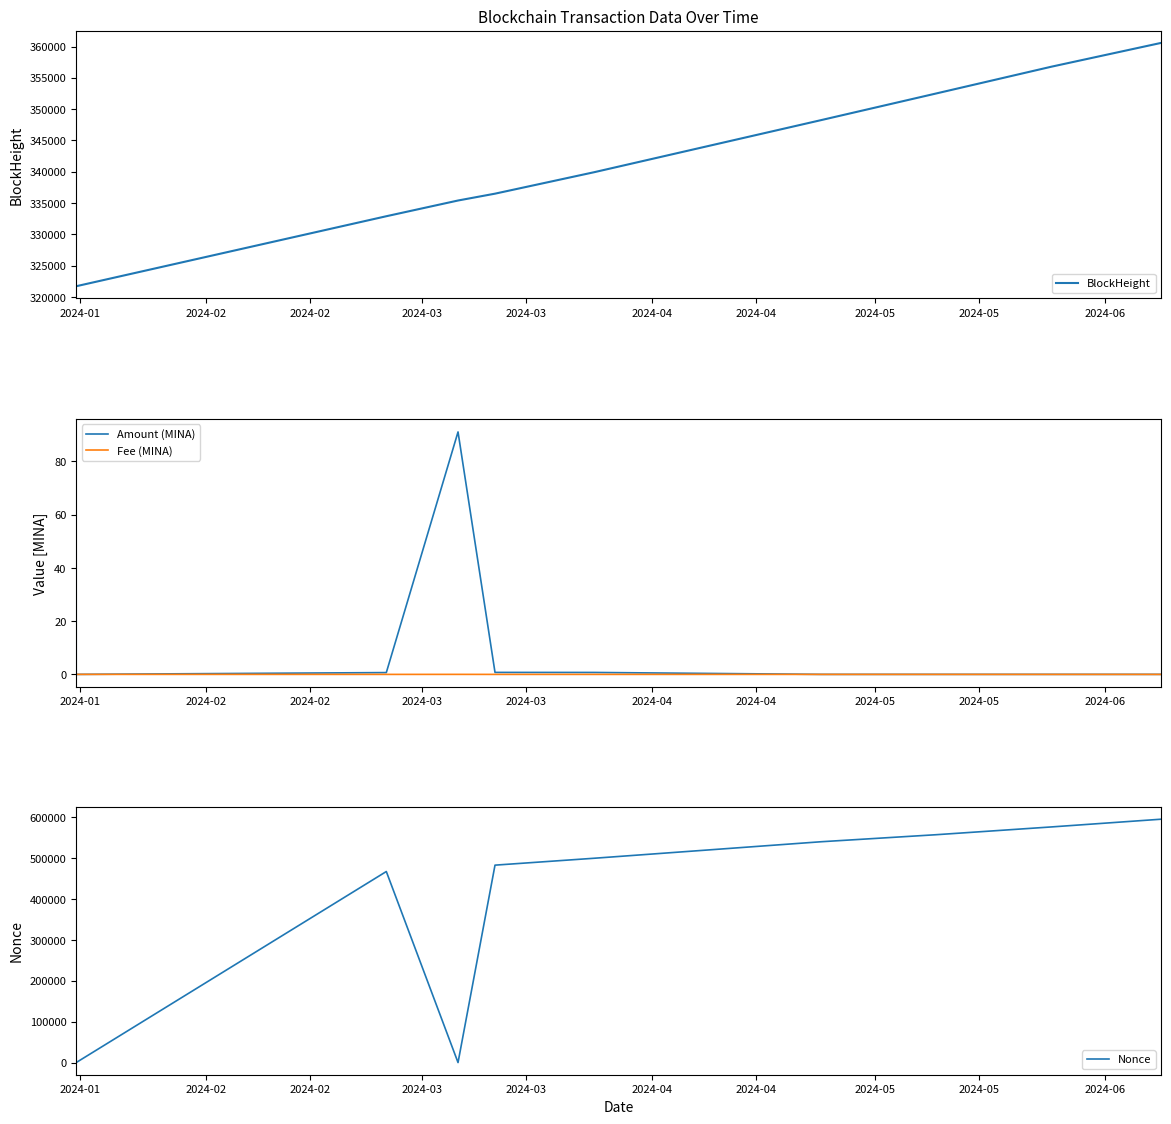

What is the value of the Nonce point at the 9th from the left?

557300.0